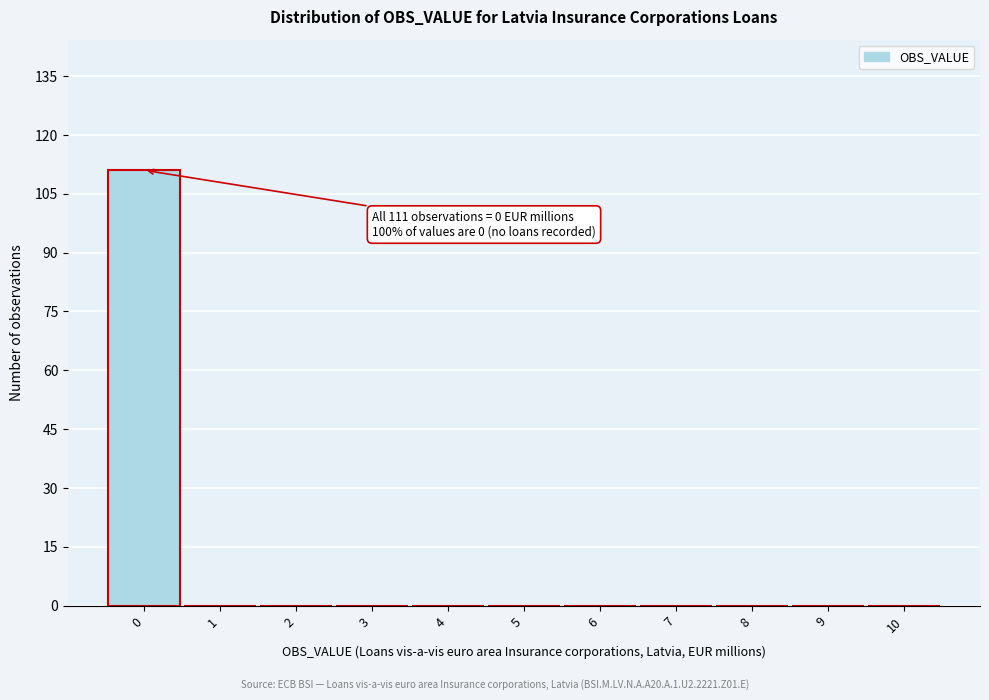

Over which range of the x-axis is the bar tallest?

-0.5 to 0.5